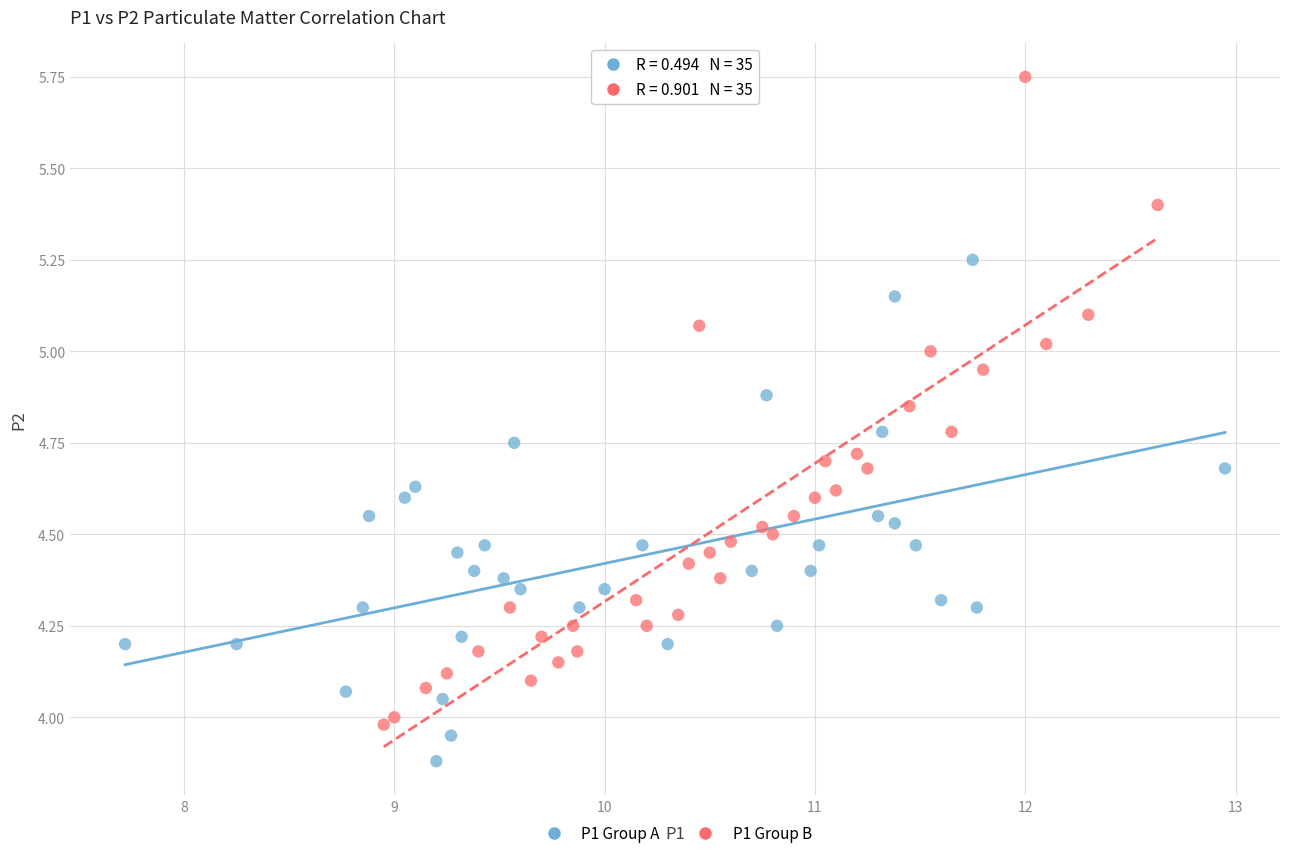

Which series contains the highest Y value?

P1 Group B